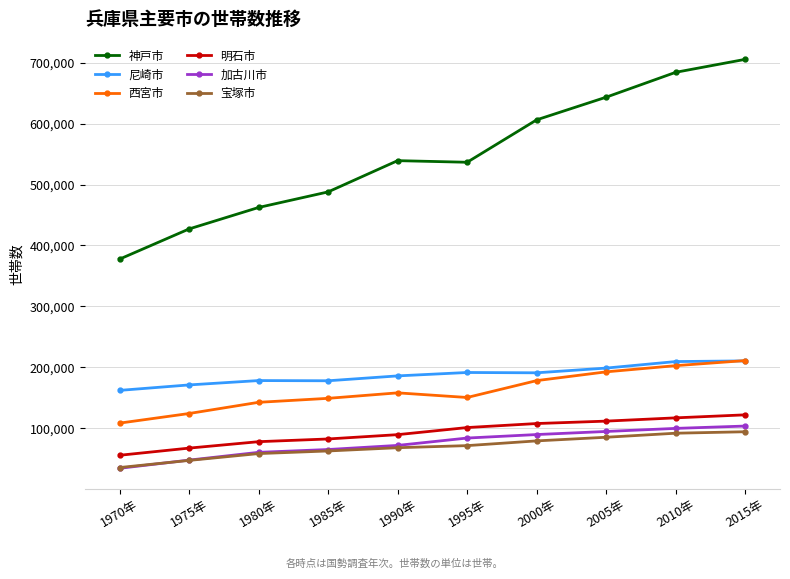

Is the value of 明石市 at 1980年 greater than the value of 西宮市 at 1985年?

No